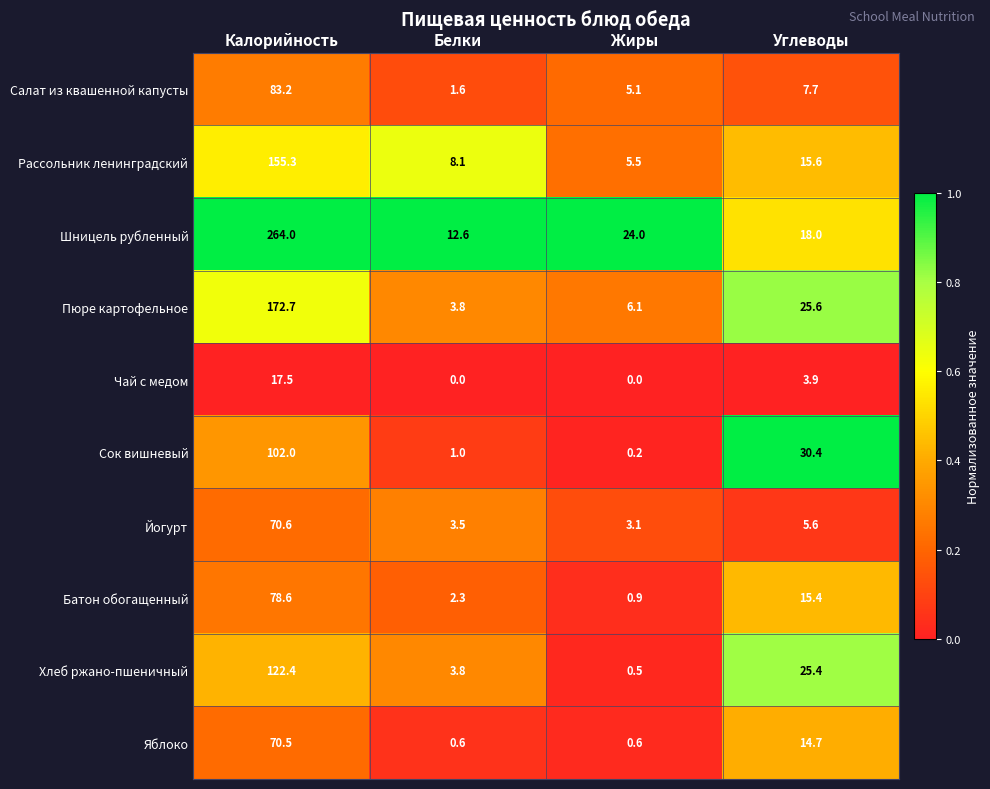

What value does the Салат из квашенной капусты series have at Углеводы?

7.7